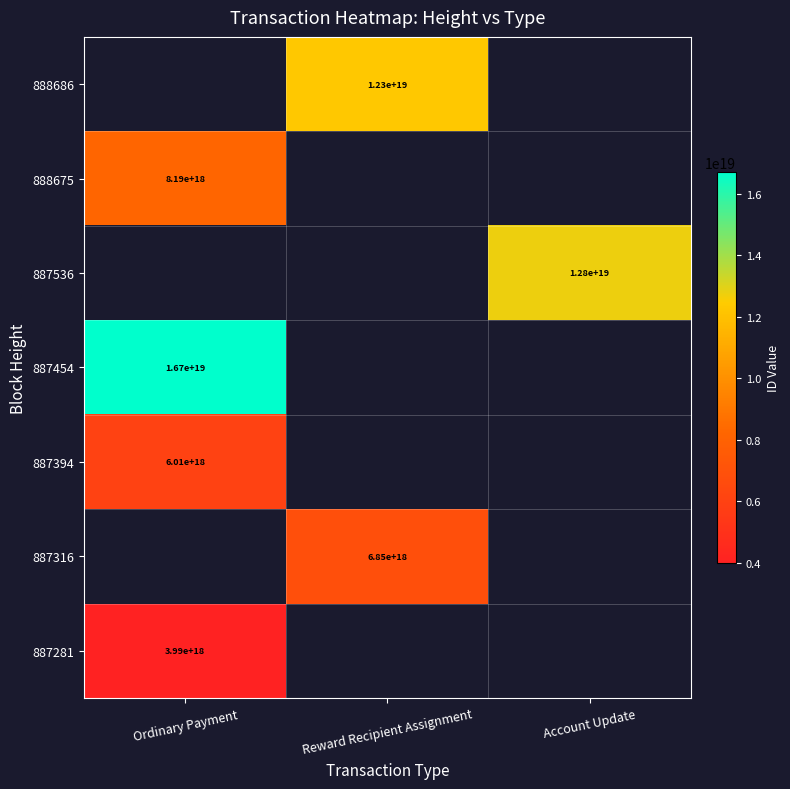

Is it true that 887316 equals 6850000000000000000 at Reward Recipient Assignment?

True